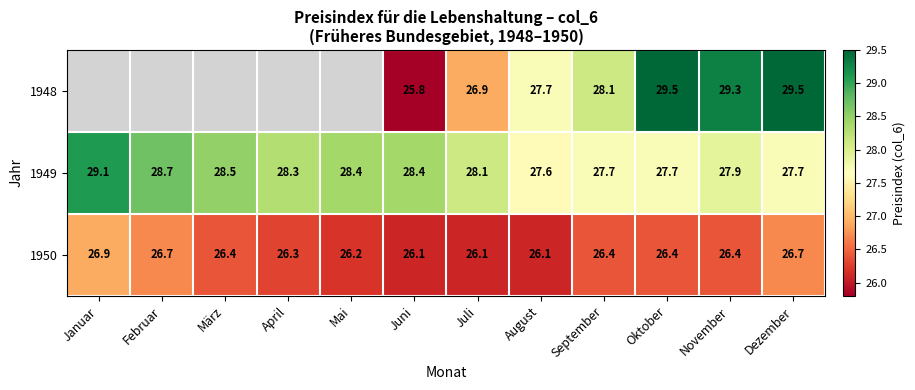

Count the number of categories in the chart.

12